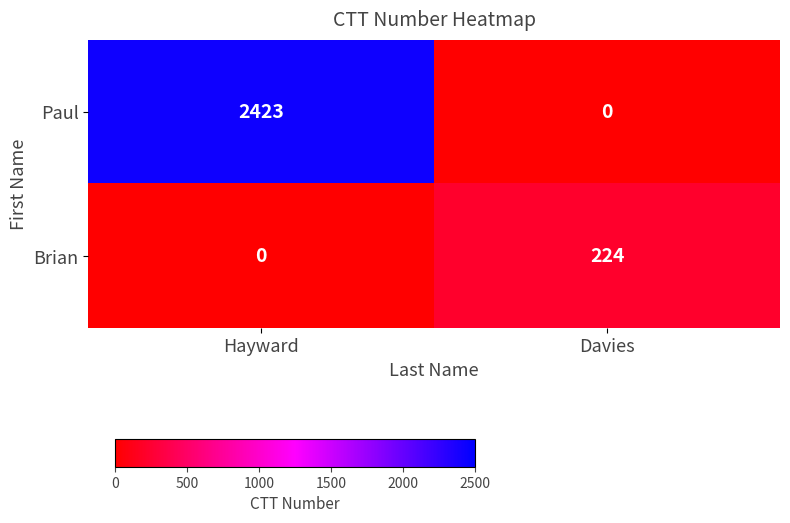

List the series in order of their peak value, lowest first.

Brian, Paul